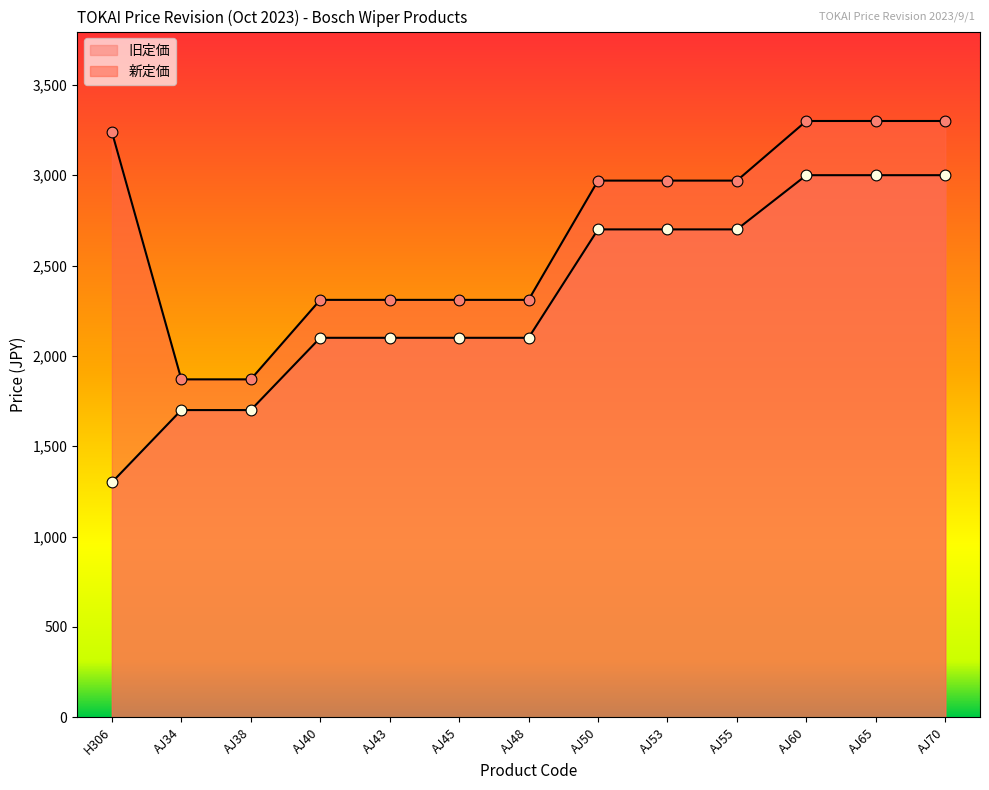

What is the total value across all series at AJ43?

4410